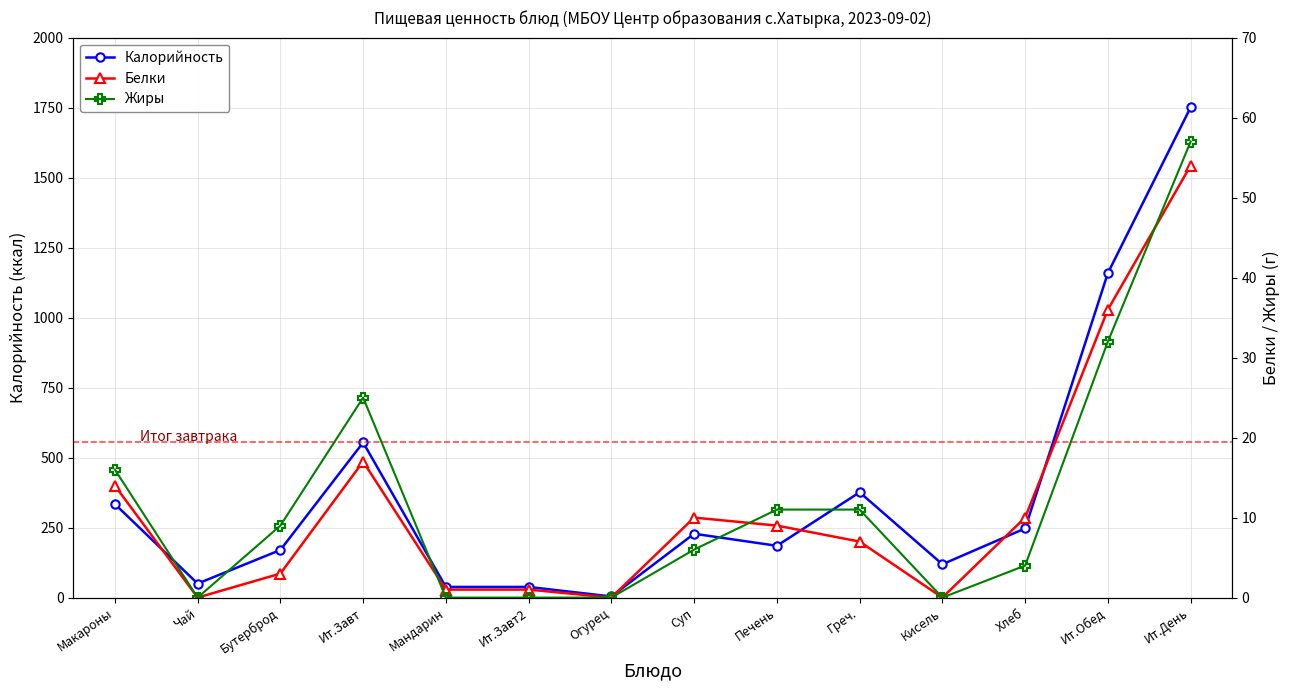

Where does the Белки series first go above 9?

Макароны